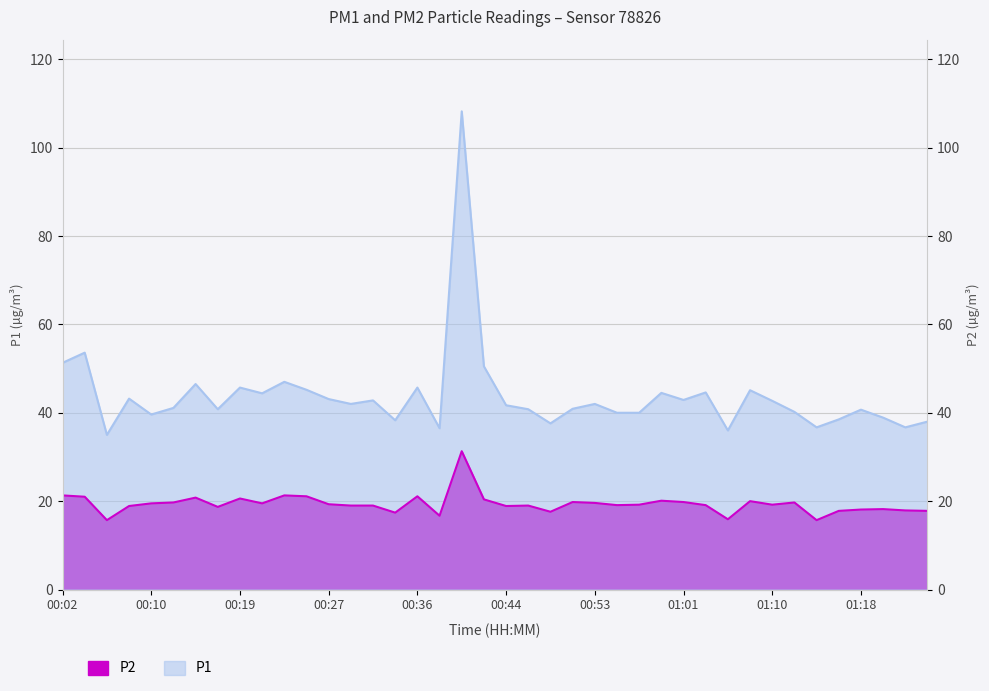

The P2 series shows 19.2 at 01:10. True or false?

True